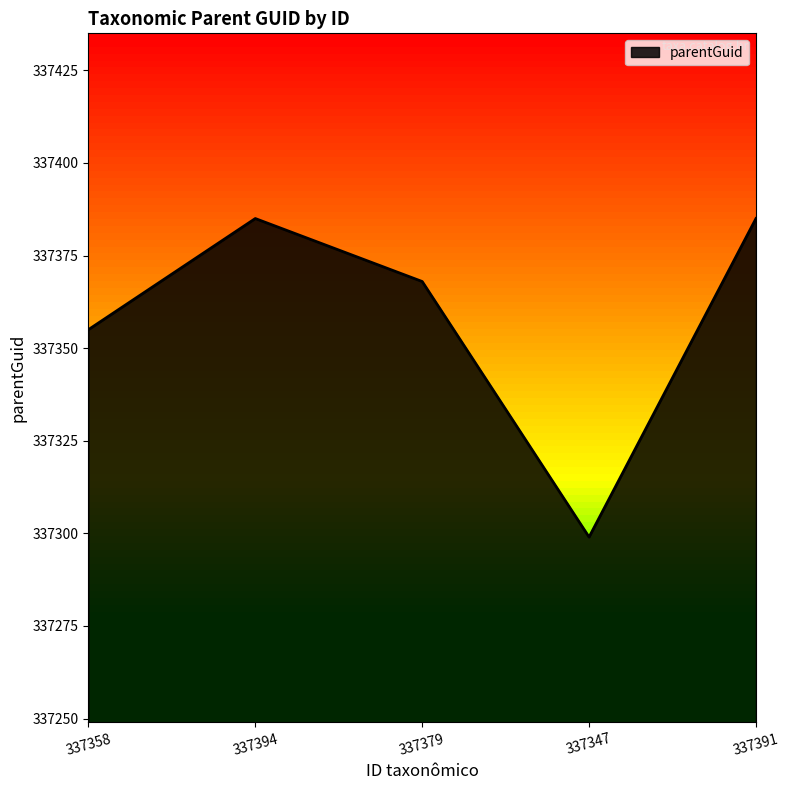

Is it true that the value at 337347 is 337299?

True